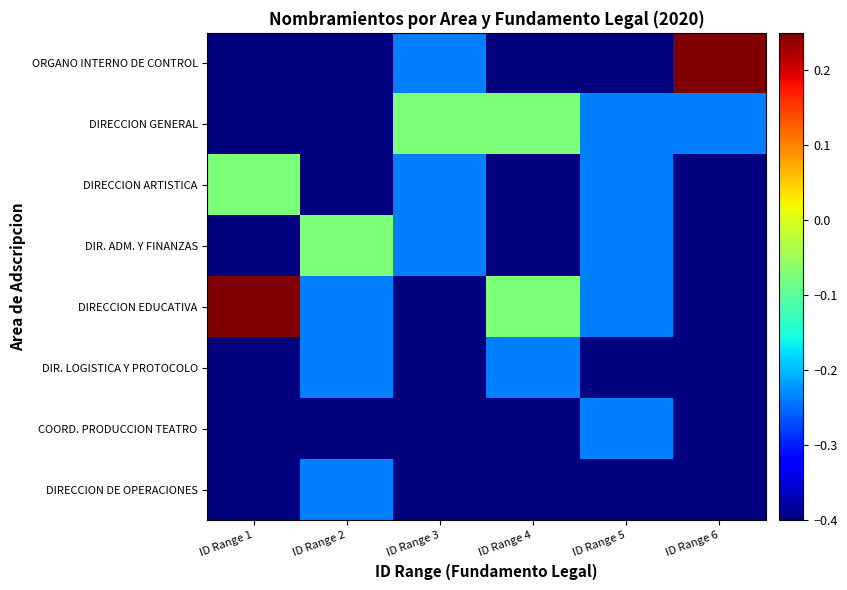

Which series has the largest total across all categories?

DIRECCION EDUCATIVA